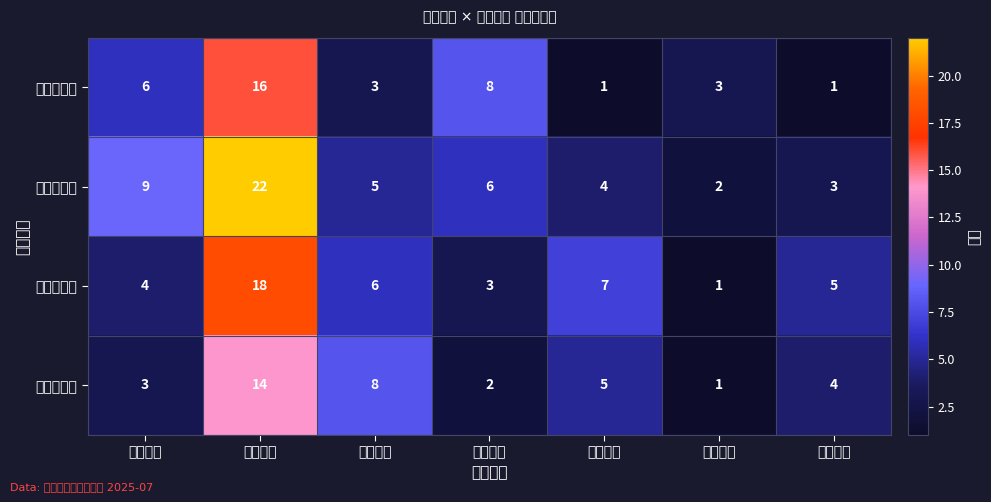

At how many categories does at least one series exceed 17?

1